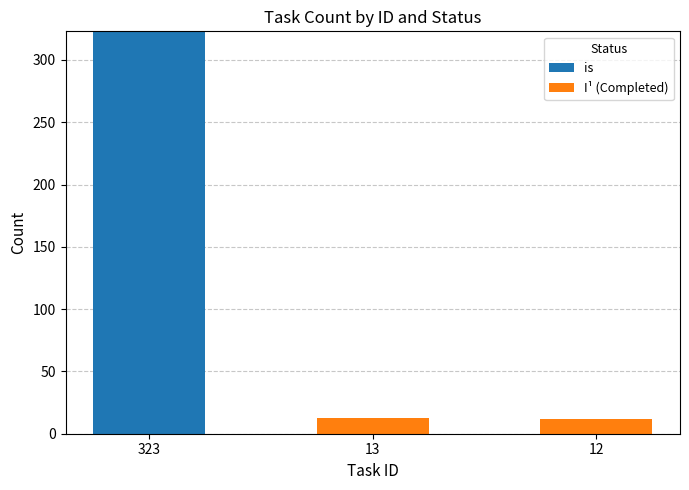

At which category is the sum across all series the highest?

323